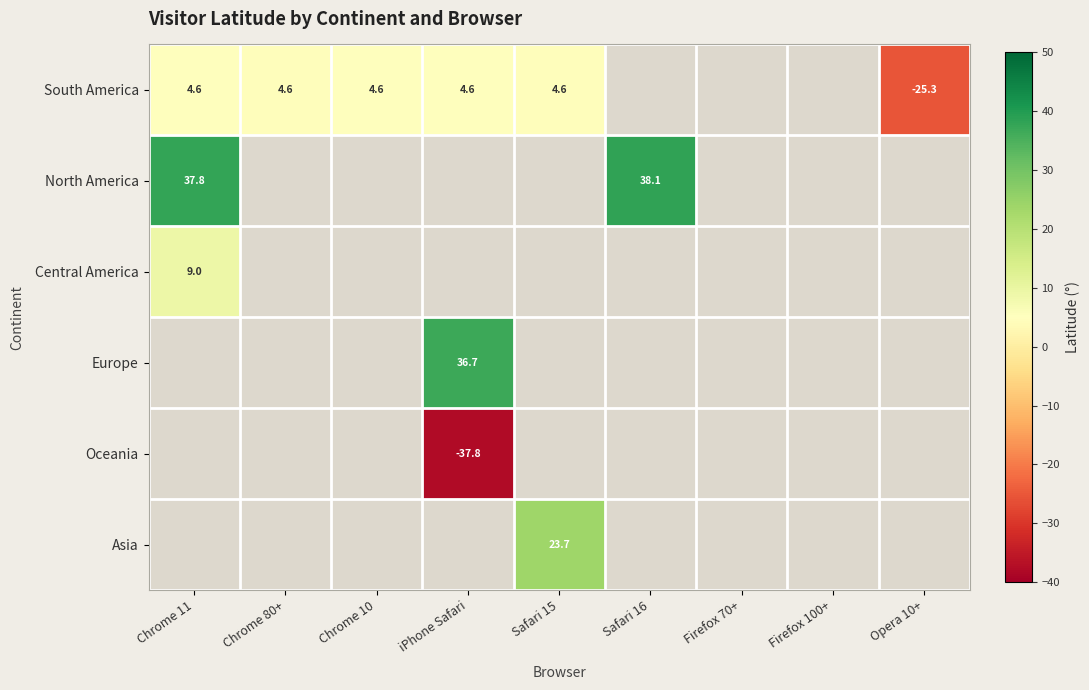

Between Chrome 80+ and Chrome 11, which is larger?

Chrome 11